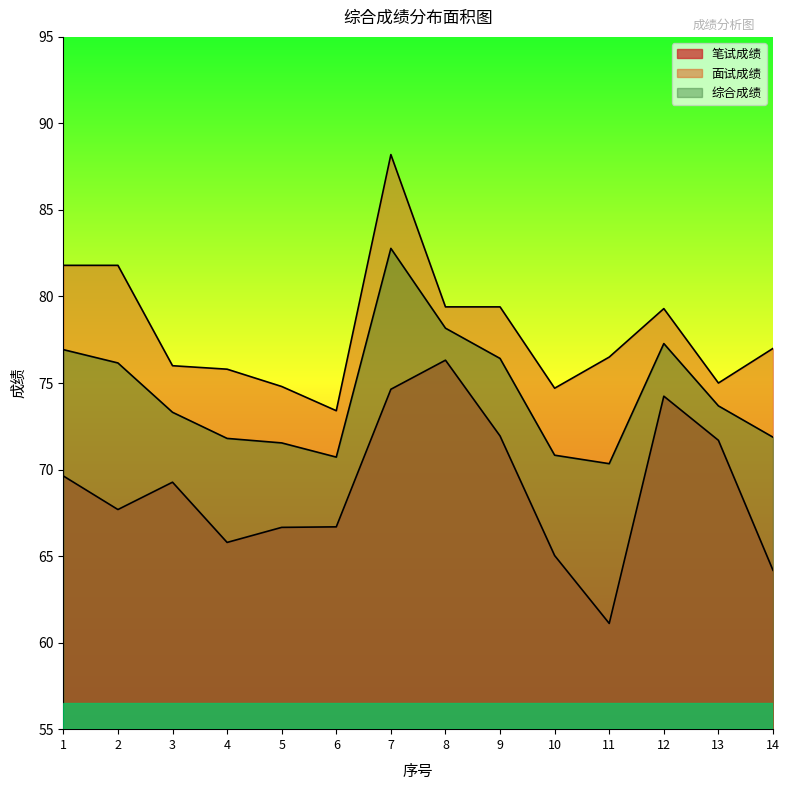

The value of 综合成绩 at 4 is 71.8. True or false?

True